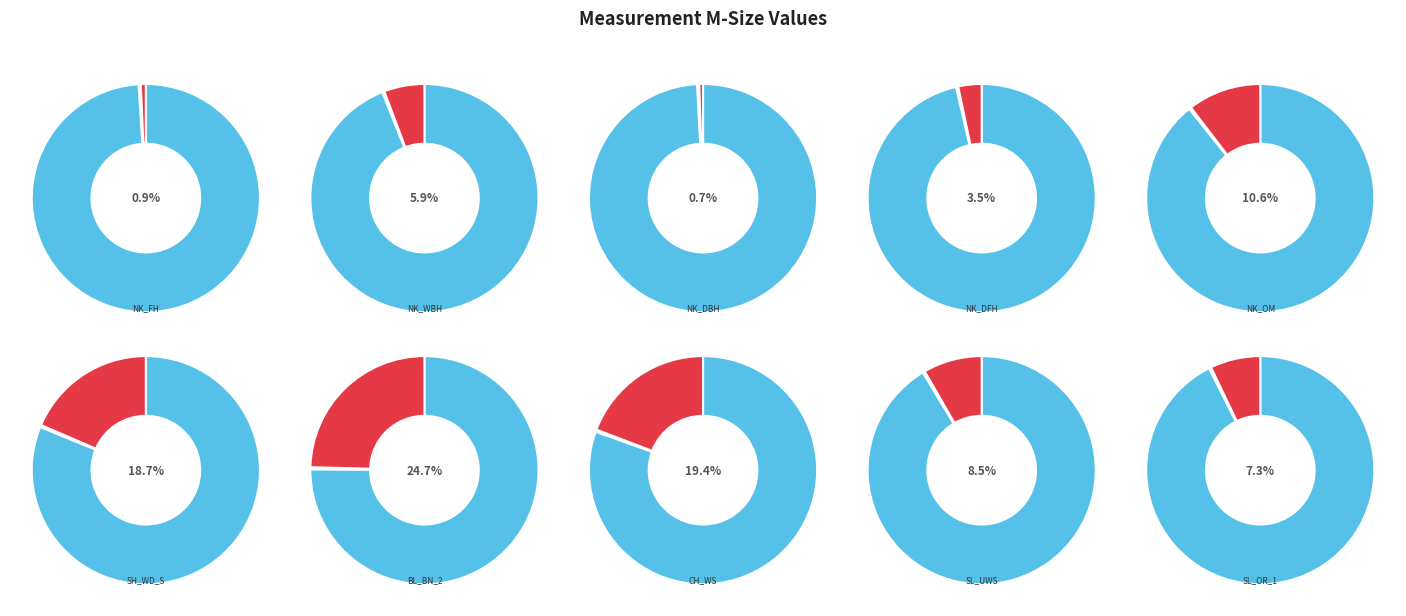

Does any single category account for the majority?

No